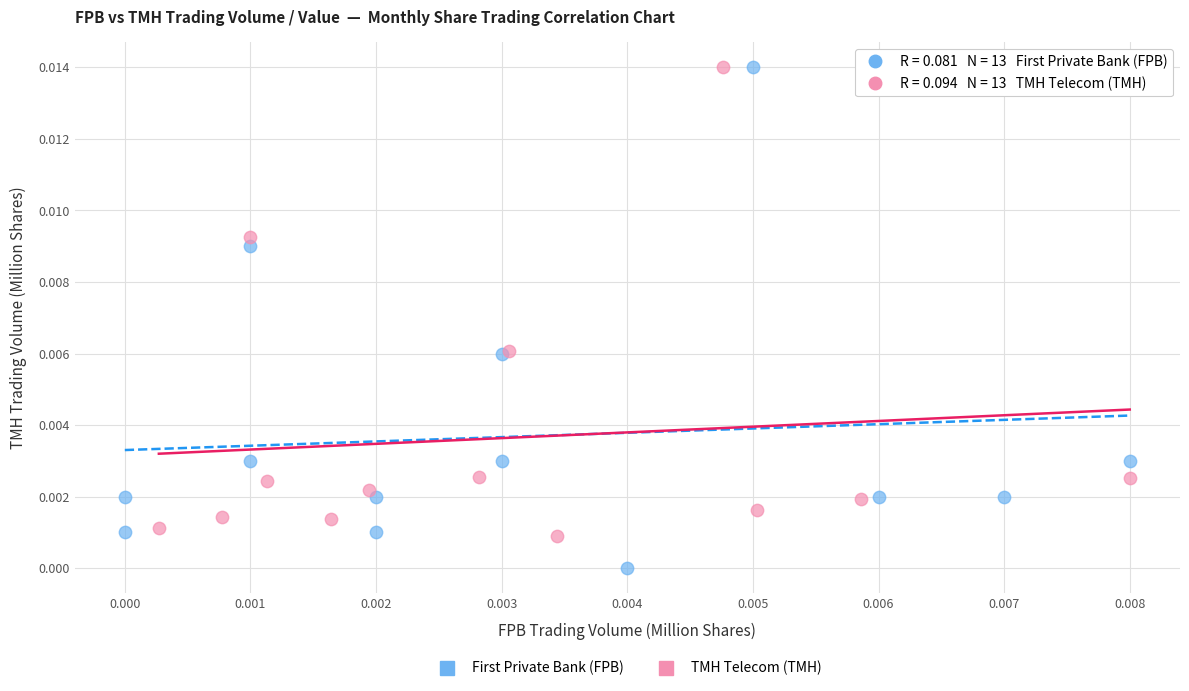

What are all the series names shown in the legend?

First Private Bank (FPB), TMH Telecom (TMH)